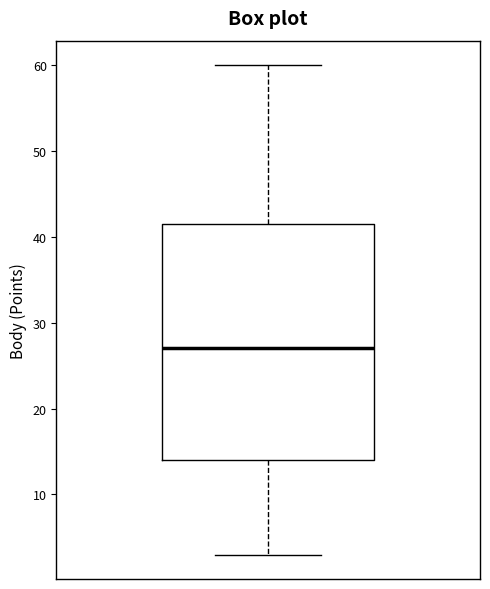

Transcribe this box plot: give where the median line is, the range the box spans, and where the two whiskers end, as read against the y-axis. The values are not printed on the chart, so give them approximately, as read against the axis.

median 27, box 14 to 42, whiskers 3 to 60